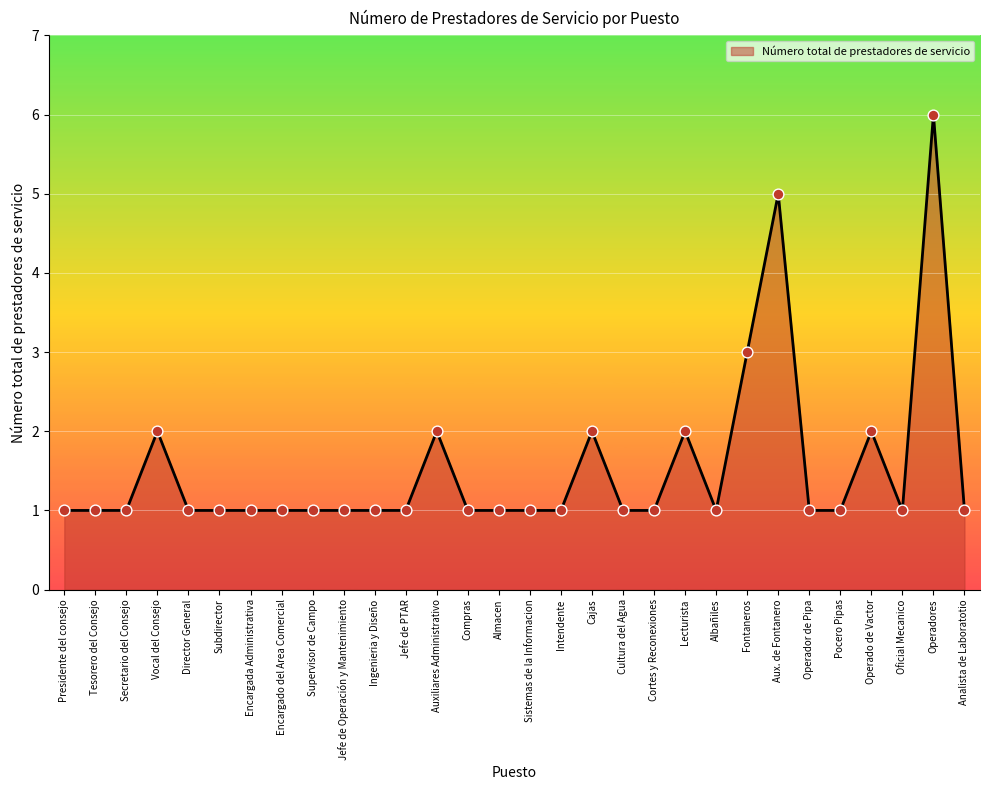

What is the change in value from Encargado del Area Comercial to Lecturista?

+1